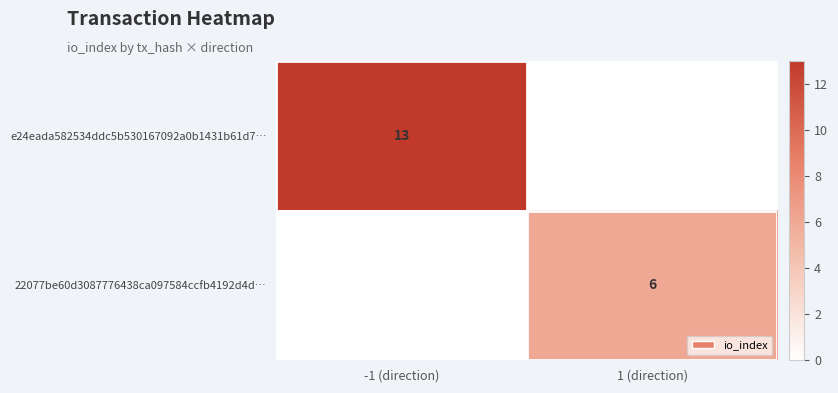

True or false: 22077be60d3087776438ca097584ccfb4192d4d… has a value of 3 at 1 (direction).

False